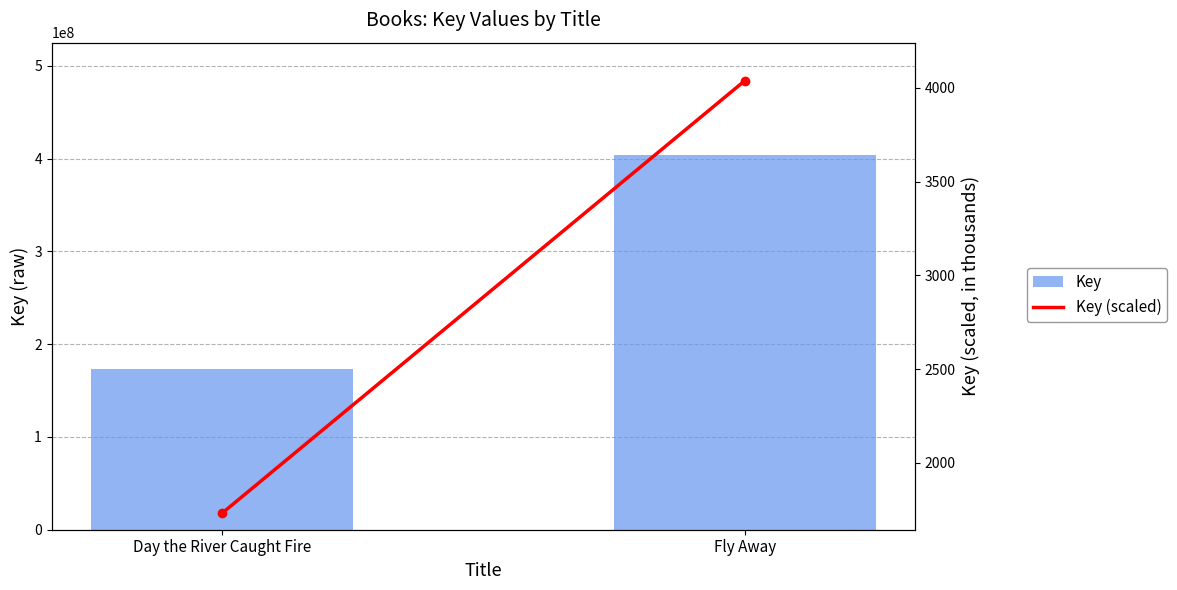

What is the difference between the Key values at Day the River Caught Fire and Fly Away?

230869066.0